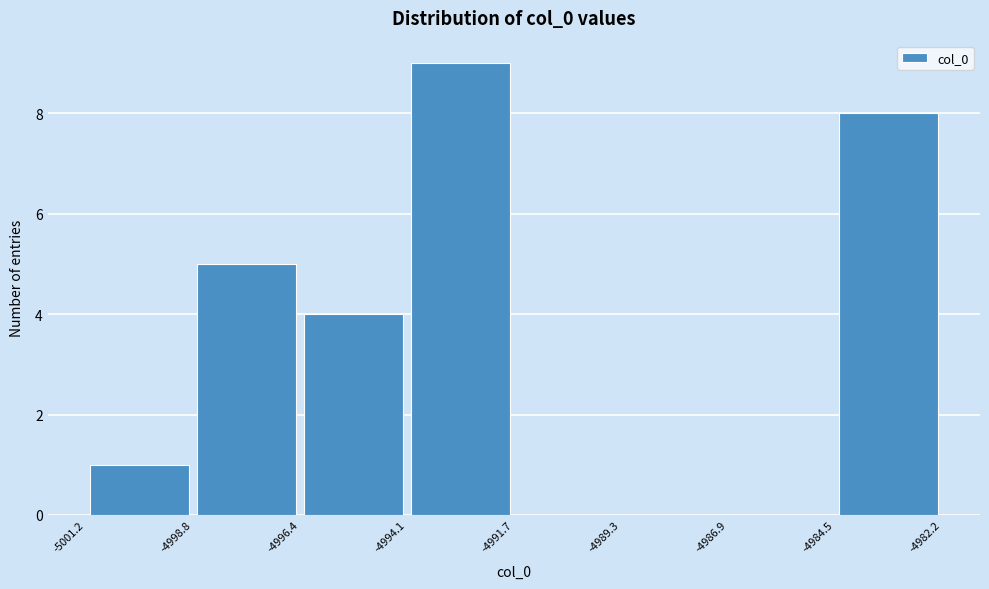

Reading left to right, transcribe this chart: for each bar, give the range it covers on the x-axis and its height. The values are not printed on the chart, so give them approximately, as read against the axis.

-5001.2 to -4998.8: 1
-4998.8 to -4996.4: 5
-4996.4 to -4994.1: 4
-4994.1 to -4991.7: 9
-4991.7 to -4989.3: 0
-4989.3 to -4986.9: 0
-4986.9 to -4984.5: 0
-4984.5 to -4982.2: 8